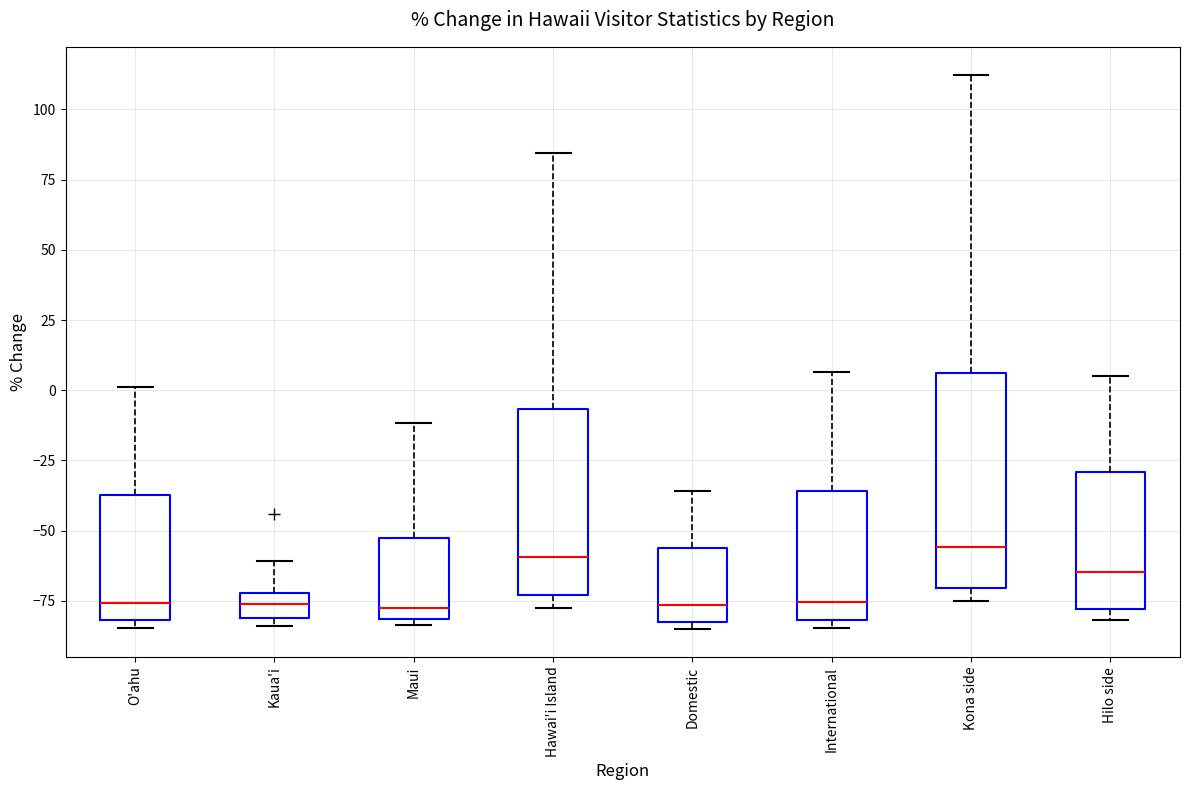

Reading left to right, read every box against the y-axis: the position of its median line, the range the box covers, and the ends of its whiskers. The values are not printed on the chart, so give them approximately, as read against the axis.

O'ahu: median -75, box -80 to -35, whiskers -85 to 0
Kaua'i: median -75, box -80 to -70, whiskers -85 to -60
Maui: median -75, box -80 to -55, whiskers -85 to -10
Hawai'i Island: median -60, box -75 to -5, whiskers -80 to 85
Domestic: median -75, box -80 to -55, whiskers -85 to -35
International: median -75, box -80 to -35, whiskers -85 to 5
Kona side: median -55, box -70 to 5, whiskers -75 to 110
Hilo side: median -65, box -80 to -30, whiskers -80 (just below the box's lower edge) to 5